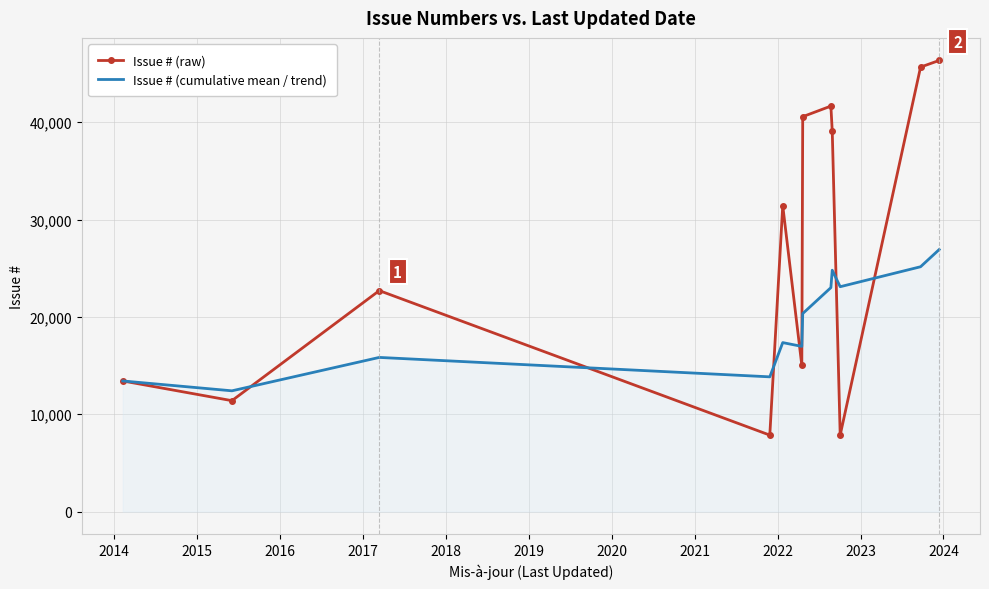

What is the difference between the second highest and second lowest values in the Issue # (cumulative mean / trend) series?

11730.9